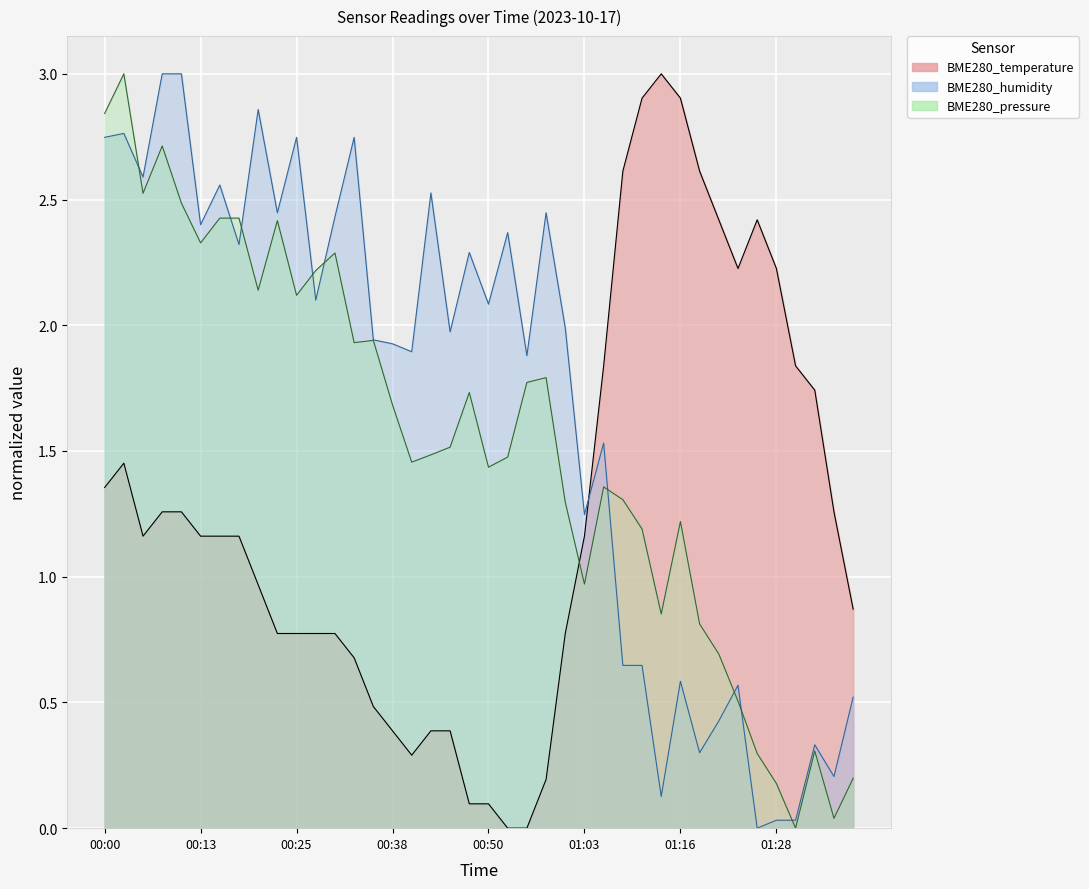

Is it true that BME280_humidity equals 2.4 at 00:23?

True